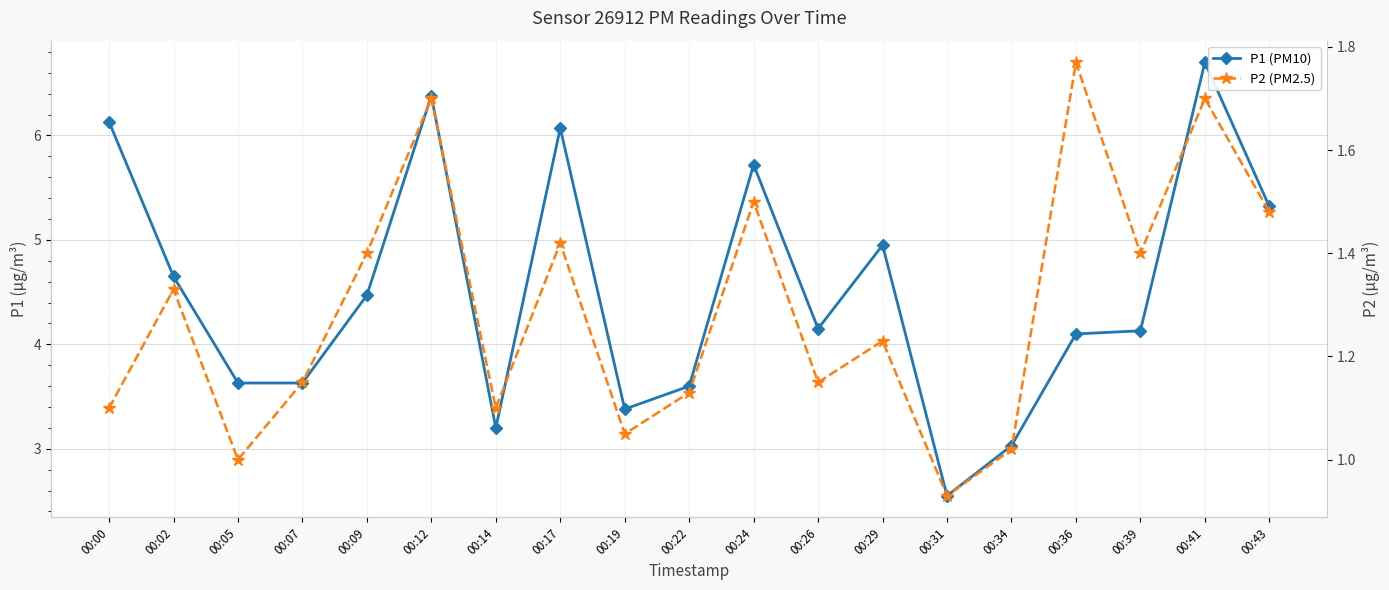

Which series changed the most between 00:07 and 00:22?

P1 (PM10)